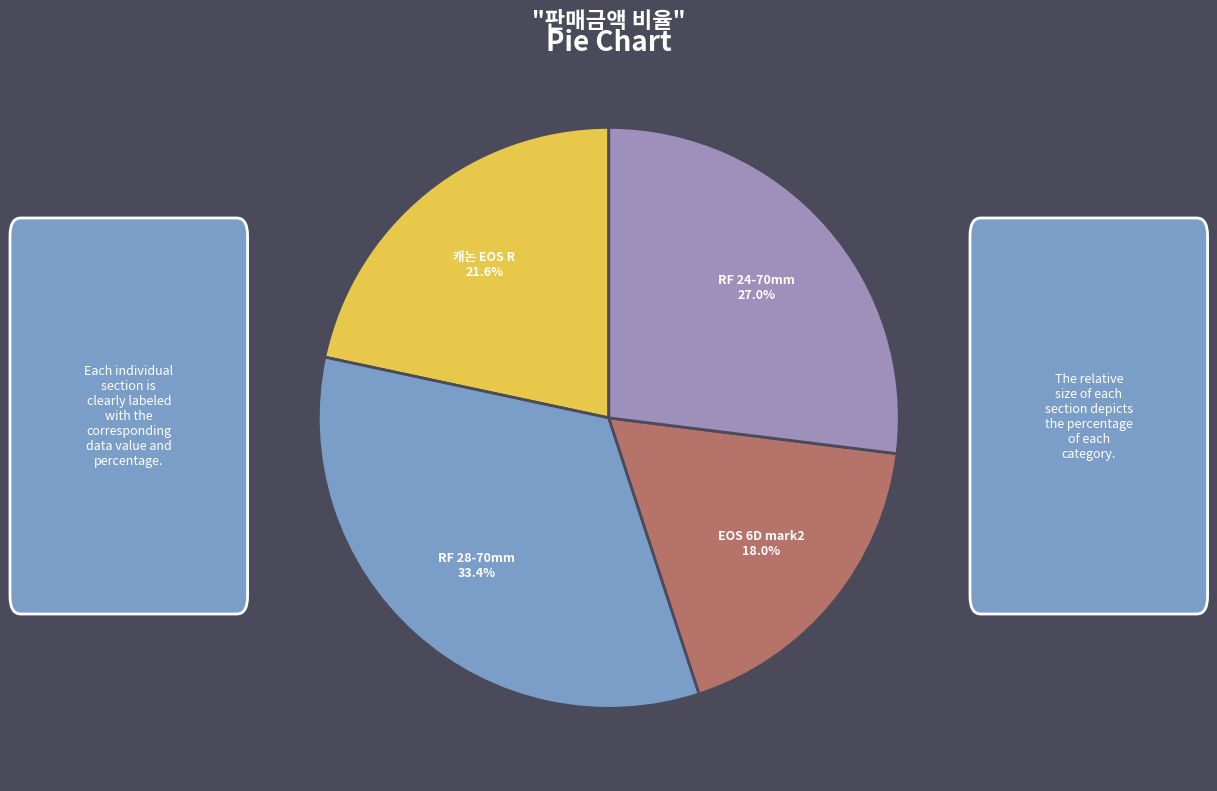

Is there a majority slice in this chart?

No